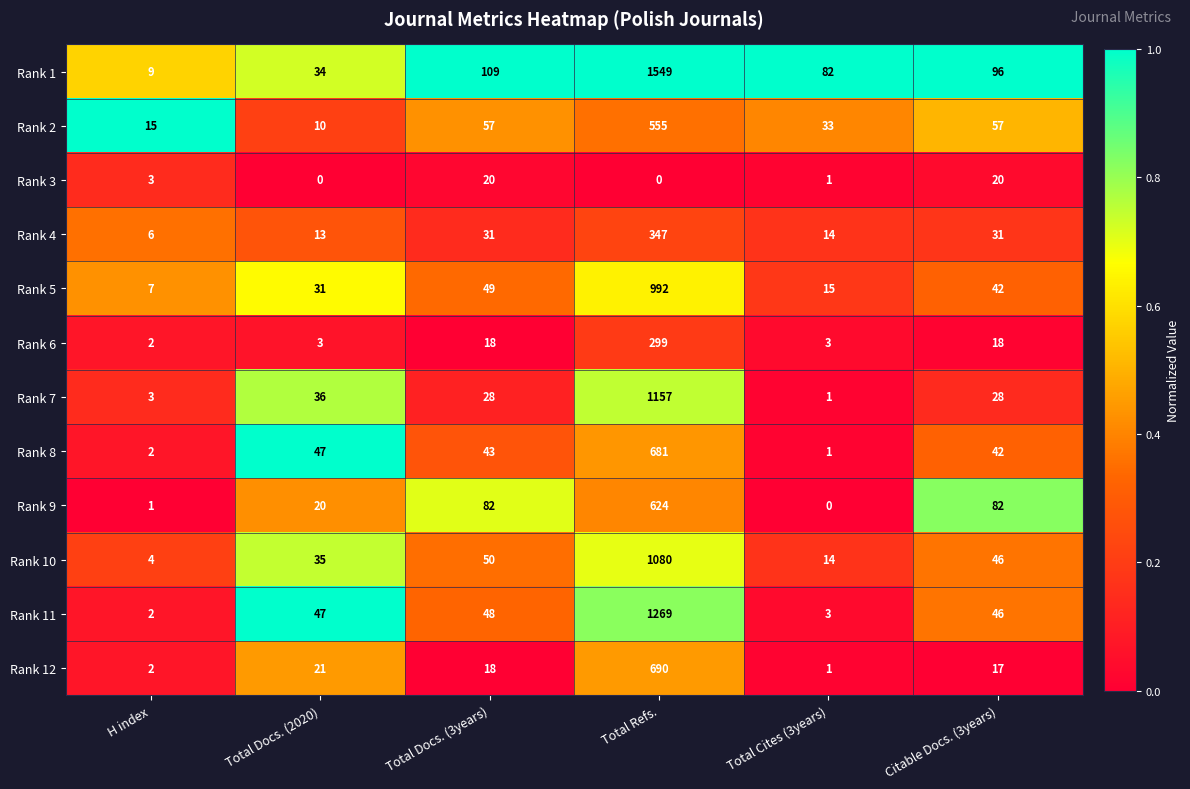

Rank the series by their maximum value, from lowest to highest.

Rank 3, Rank 6, Rank 4, Rank 2, Rank 9, Rank 8, Rank 12, Rank 5, Rank 10, Rank 7, Rank 11, Rank 1